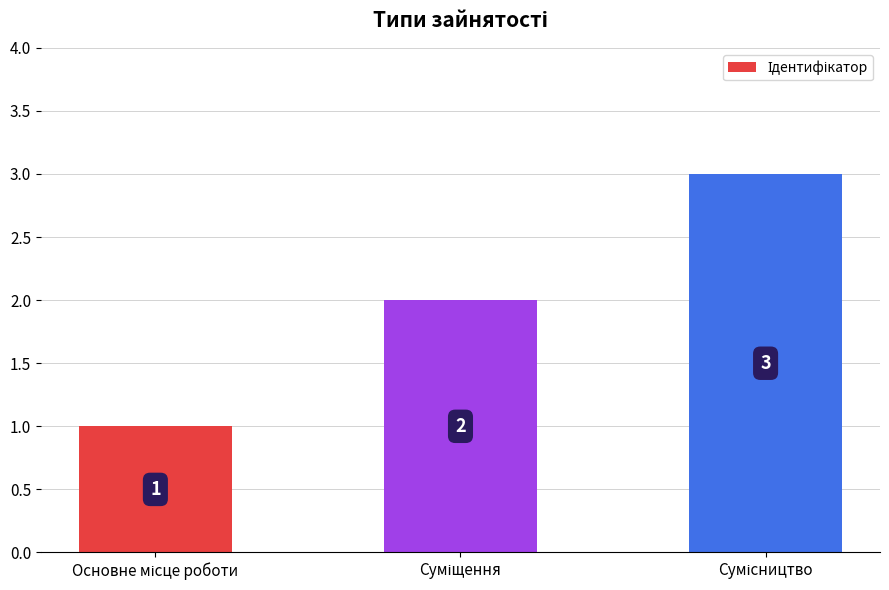

What is the value of the 2nd bar from the left?

2